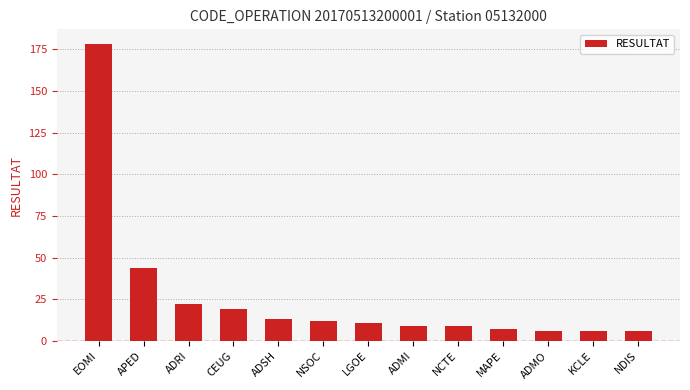

Is it true that the value at NDIS is 6?

True